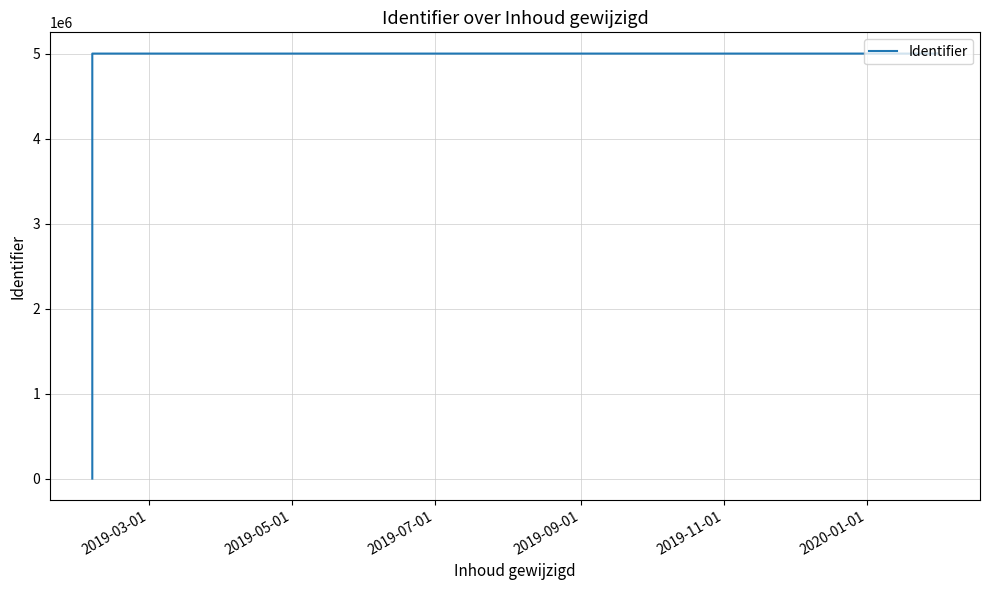

How many values are above zero?

3